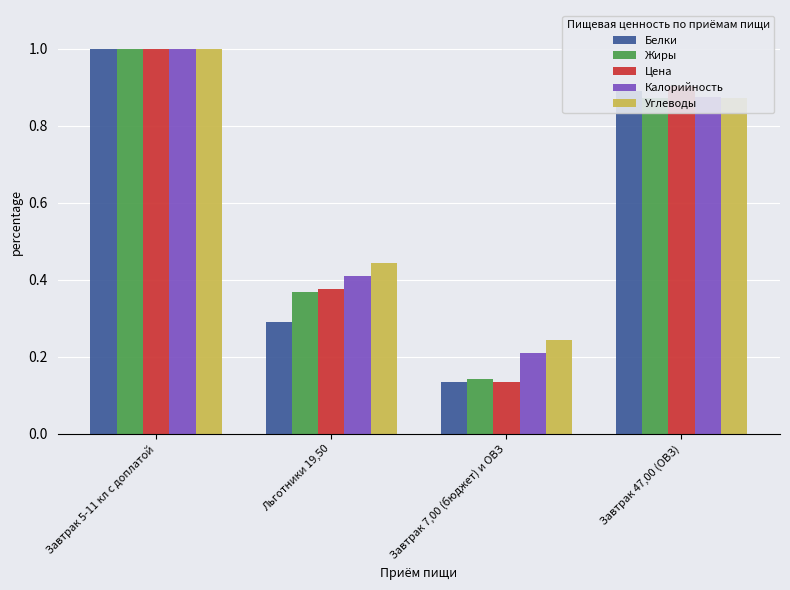

At which category is the sum across all series the highest?

Завтрак 5-11 кл с доплатой